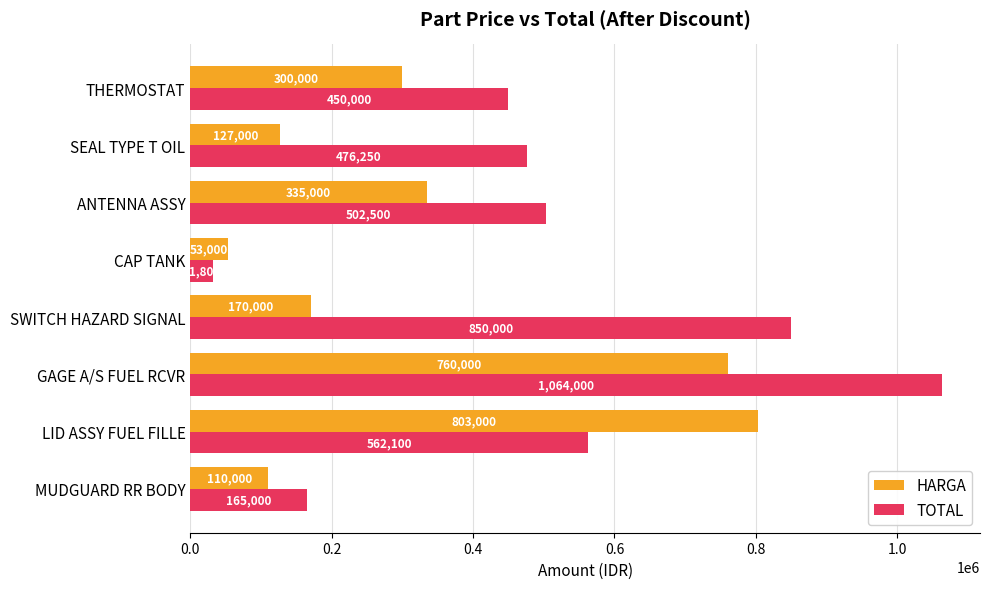

What is the average value of the TOTAL series?

512706